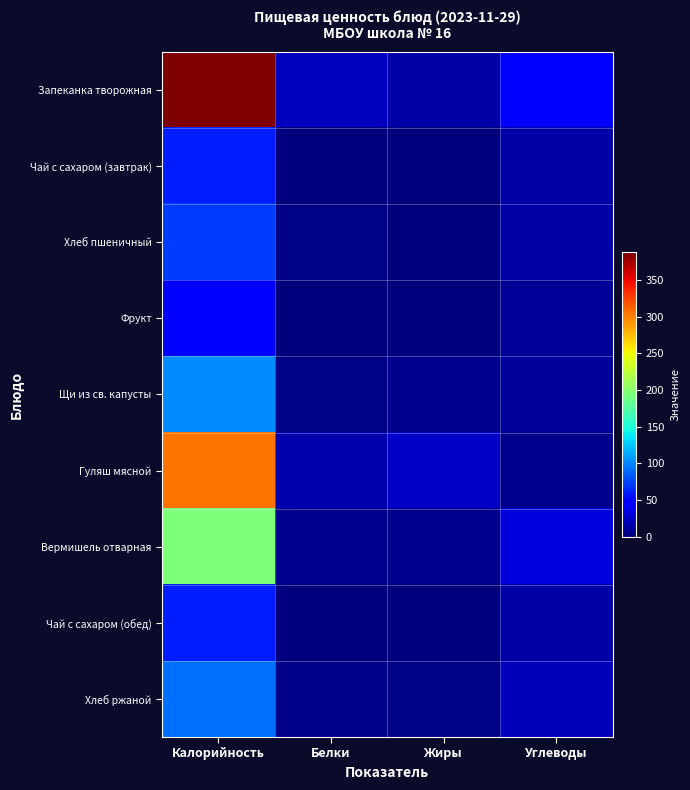

Reading right to left, list all the values displayed in this chart.

Запеканка творожная: Углеводы=43.3	Жиры=13.8	Белки=21.6	Калорийность=387.7
Чай с сахаром (завтрак): Углеводы=14.7	Жиры=0.0	Белки=0.1	Калорийность=59.3
Хлеб пшеничный: Углеводы=14.7	Жиры=0.3	Белки=2.4	Калорийность=71.4
Фрукт: Углеводы=8.1	Жиры=0.2	Белки=0.9	Калорийность=43.0
Щи из св. капусты: Углеводы=9.4	Жиры=5.9	Белки=2.0	Калорийность=101.6
Гуляш мясной: Углеводы=5.5	Жиры=24.7	Белки=15.2	Калорийность=305.6
Вермишель отварная: Углеводы=32.7	Жиры=4.8	Белки=5.1	Калорийность=194.8
Чай с сахаром (обед): Углеводы=14.7	Жиры=0.0	Белки=0.1	Калорийность=59.3
Хлеб ржаной: Углеводы=20.4	Жиры=1.7	Белки=3.2	Калорийность=92.0